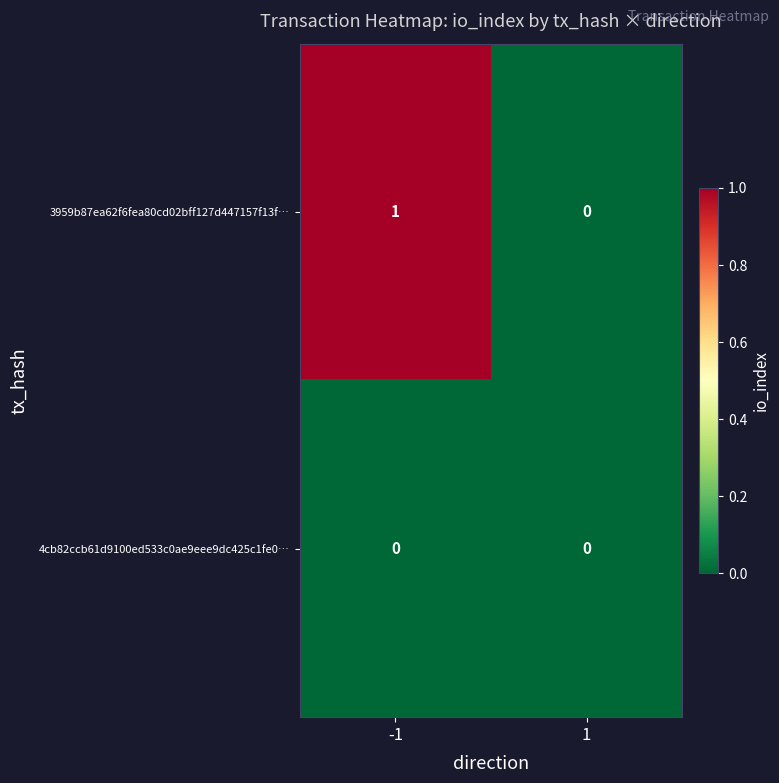

At which category is the sum across all series the highest?

-1